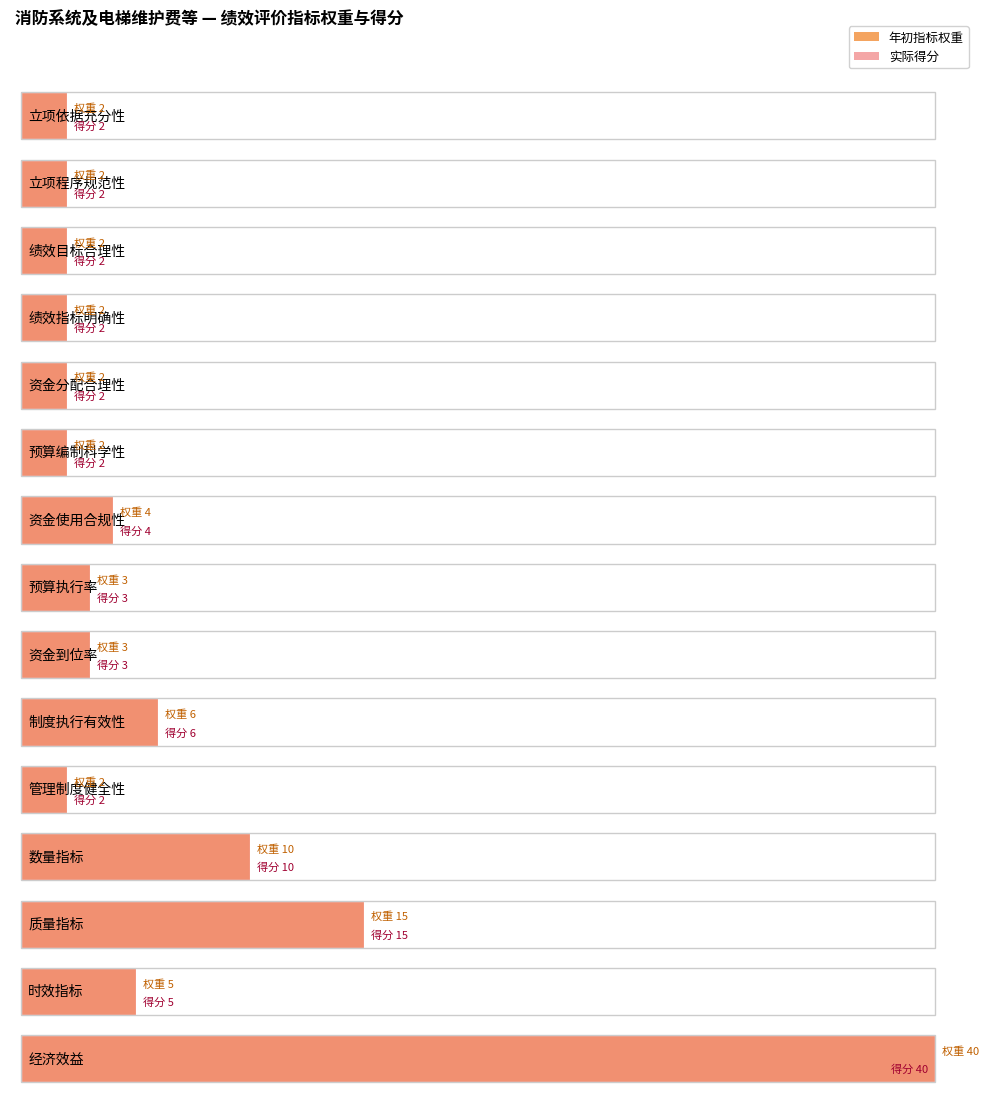

Where does the 得分 series first go above 3?

资金使用合规性